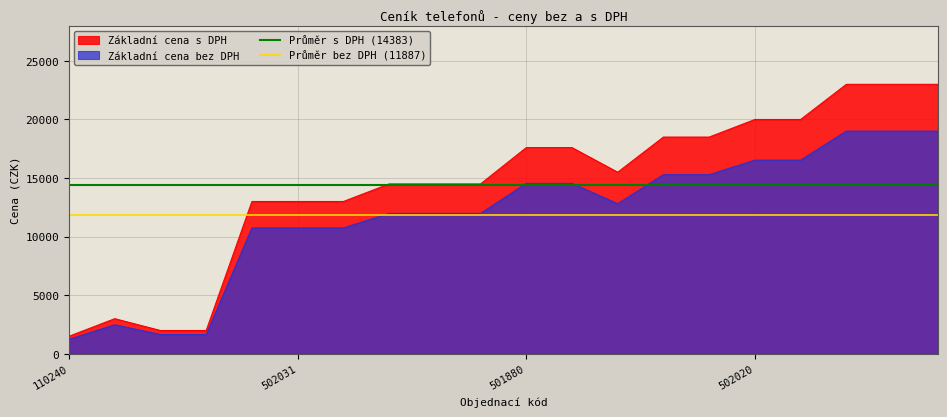

What is the value of the Průměr s DPH (14383) point at the 2nd from the left?

14383.0